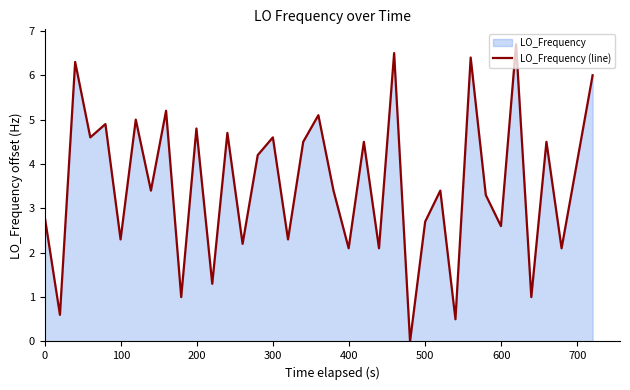

What is the greatest value displayed?

6.7